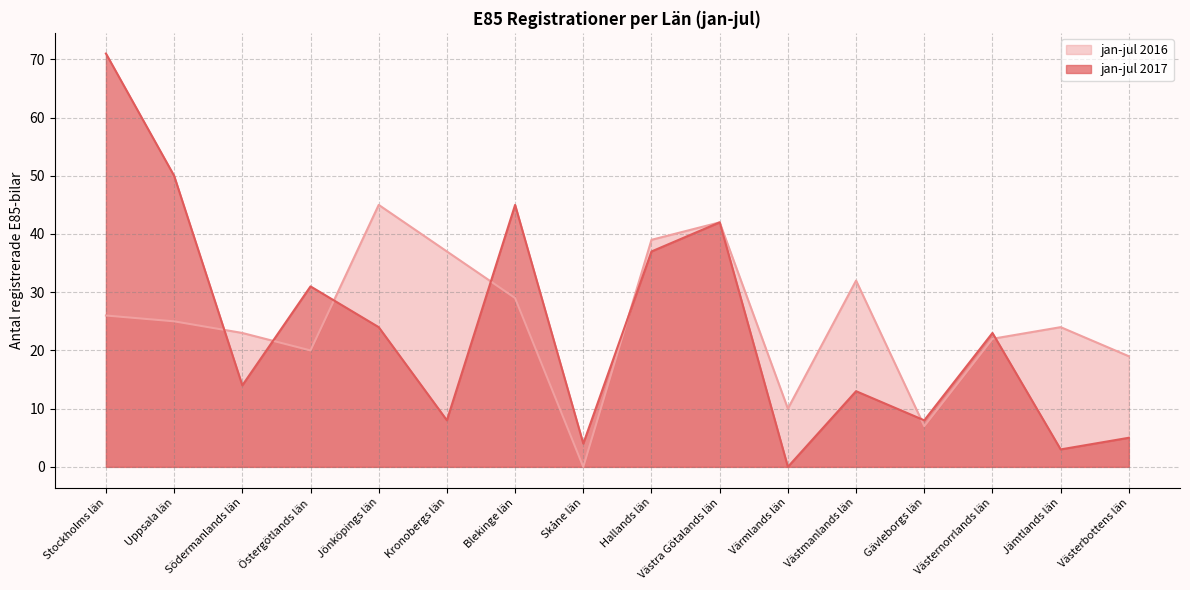

Which series ends up on top after the final intersection of jan-jul 2016 and jan-jul 2017?

jan-jul 2016